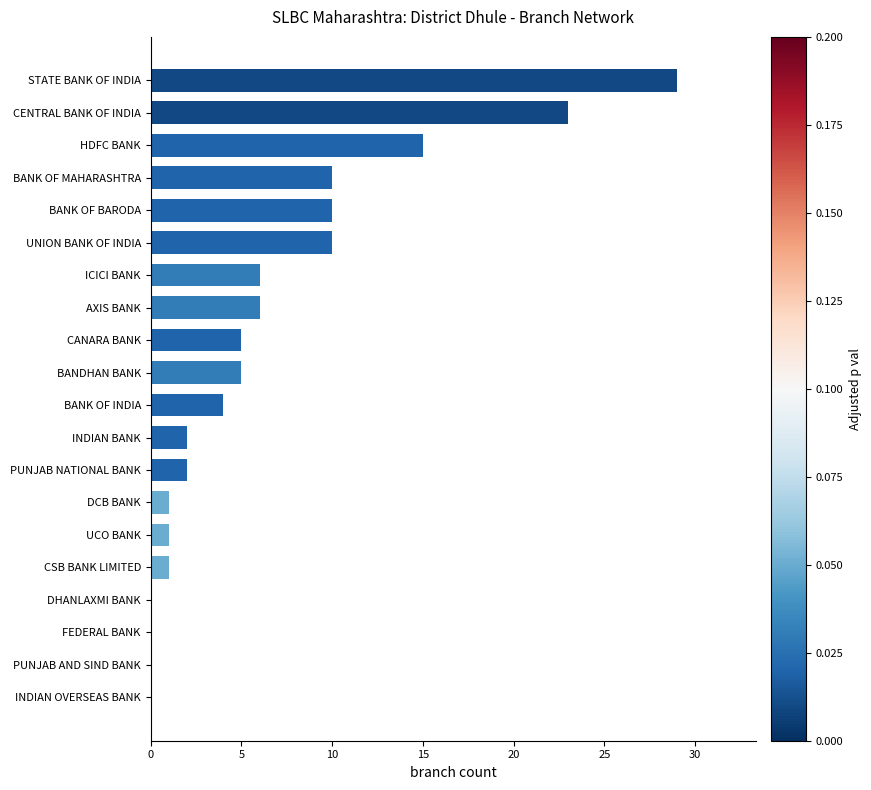

Where is the data nearest to the value 14?

HDFC BANK